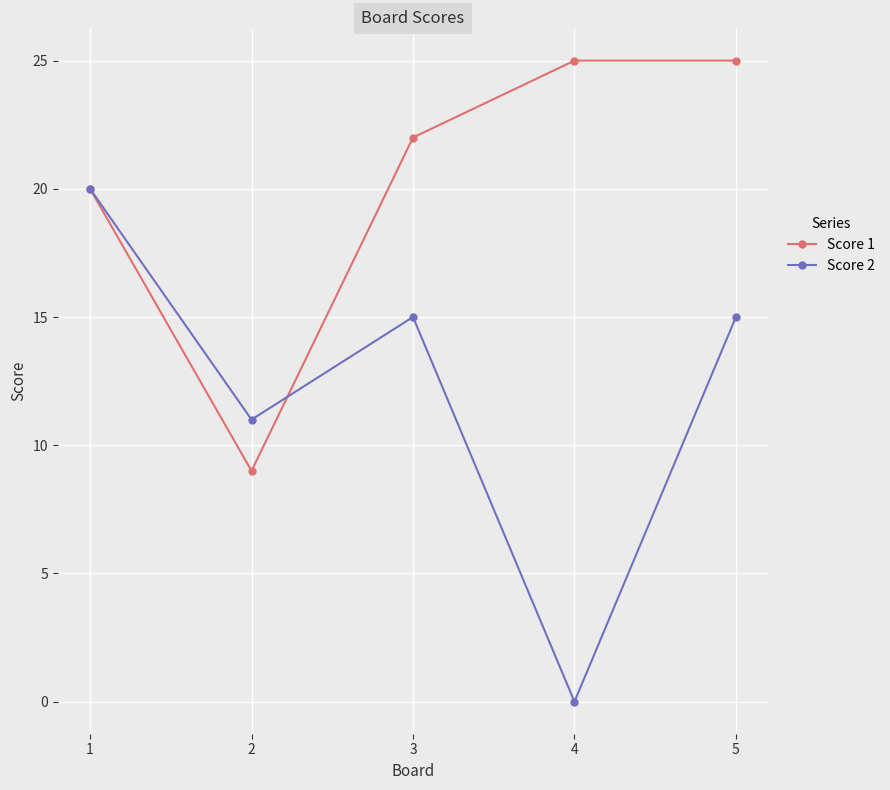

What is the value of the Score 1 point at the 4th from the left?

25